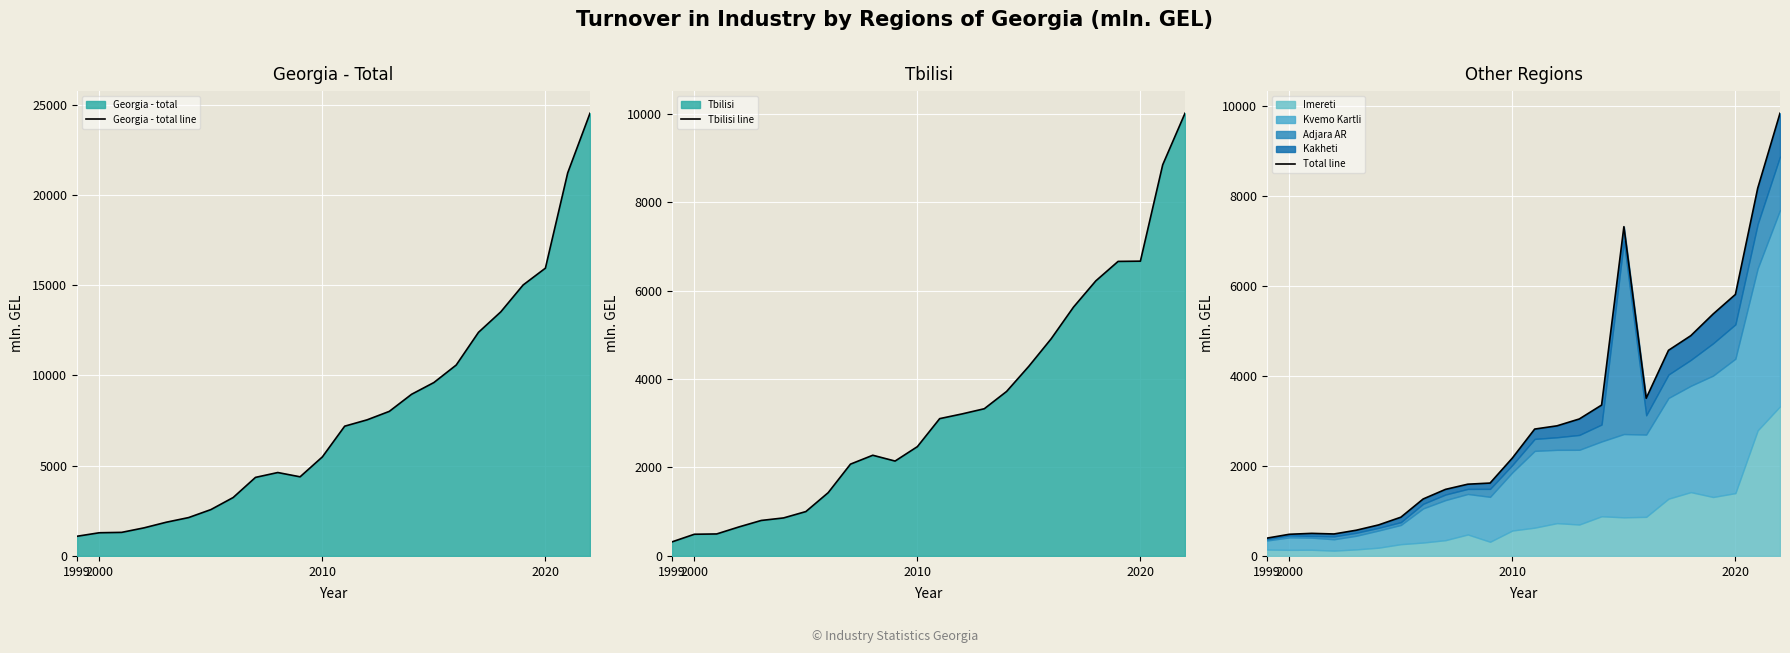

What is the greatest value displayed?

24517.0